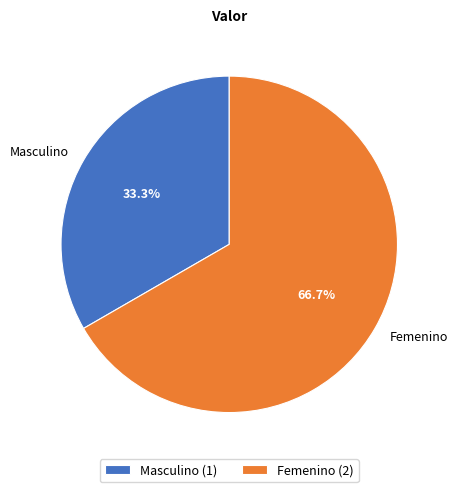

Approximately how many times larger is the value at Masculino compared to Femenino?

0.5